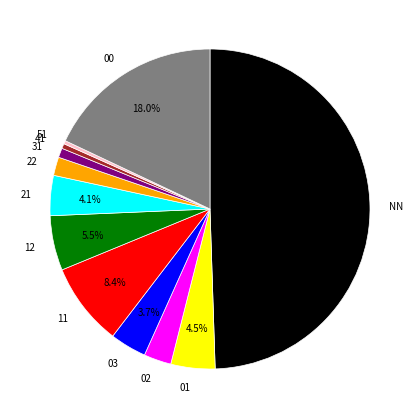

Do 11 and 31 together represent more than half of the pie?

No